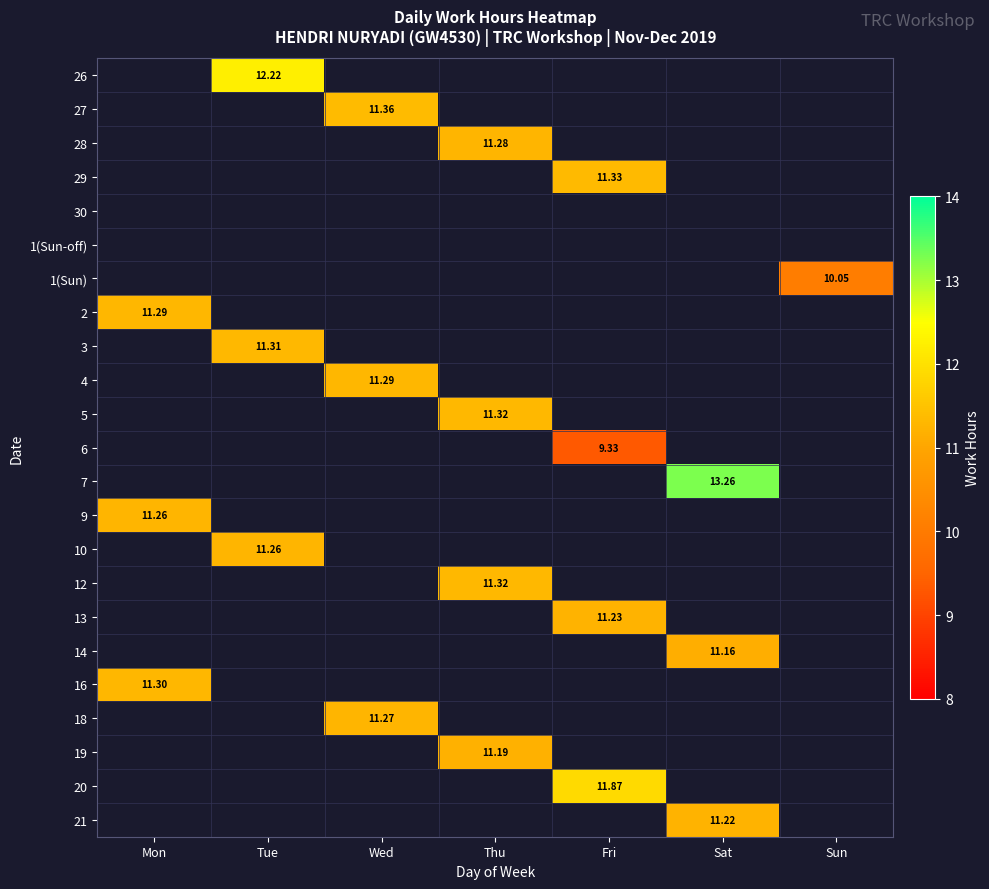

Which has a higher value, Fri or Thu?

Fri